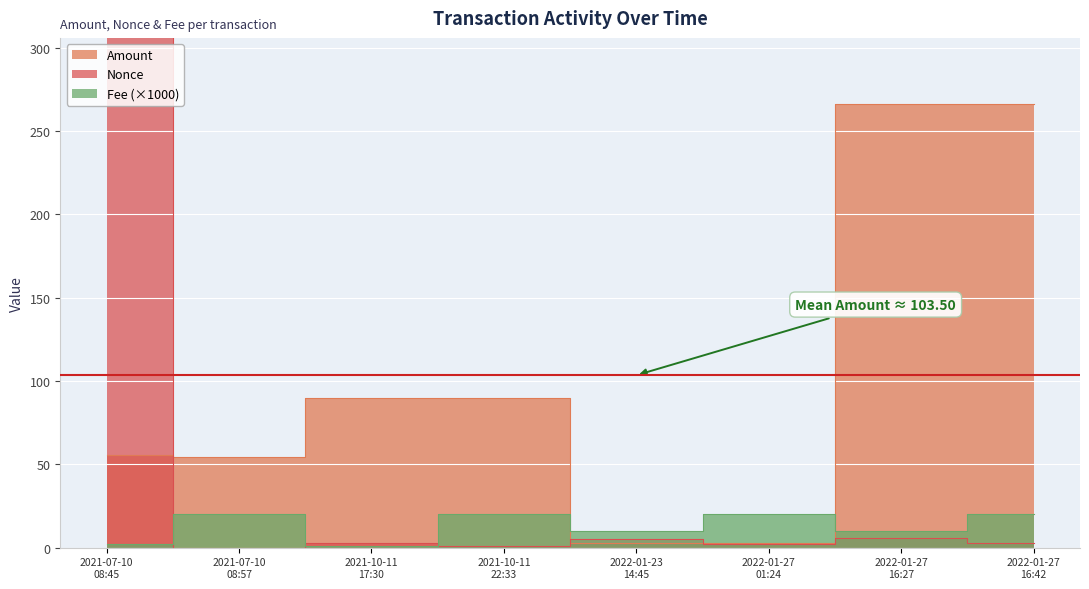

What is the label of the 4th point from the left?

2021-10-11 22:33